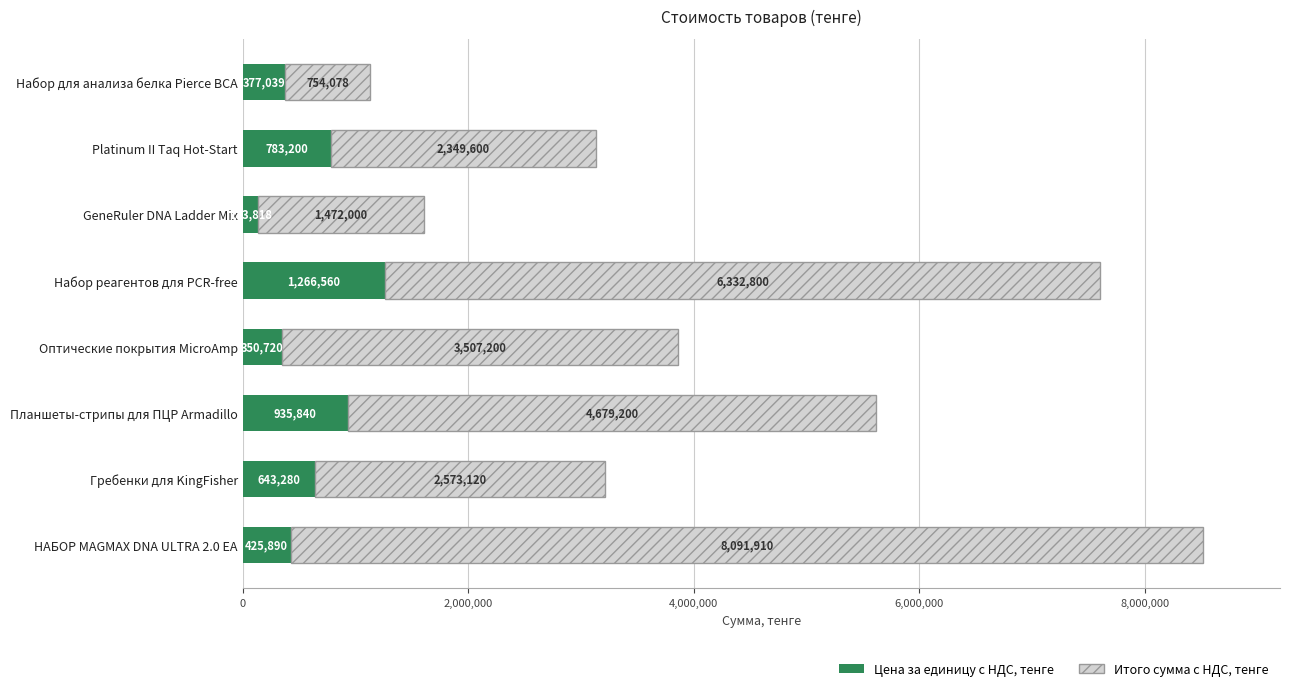

What is the maximum value for Цена за единицу с НДС, тенге?

1266560